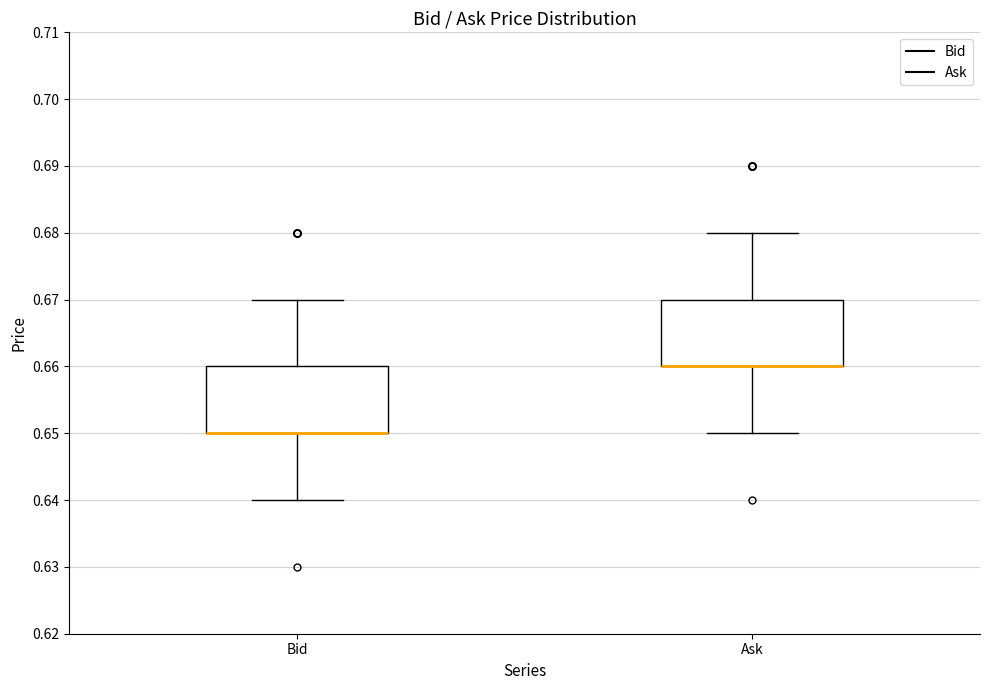

Where is the lower edge of the box for Bid on the y-axis? The values are not printed on the chart, so give them approximately, as read against the axis.

0.65